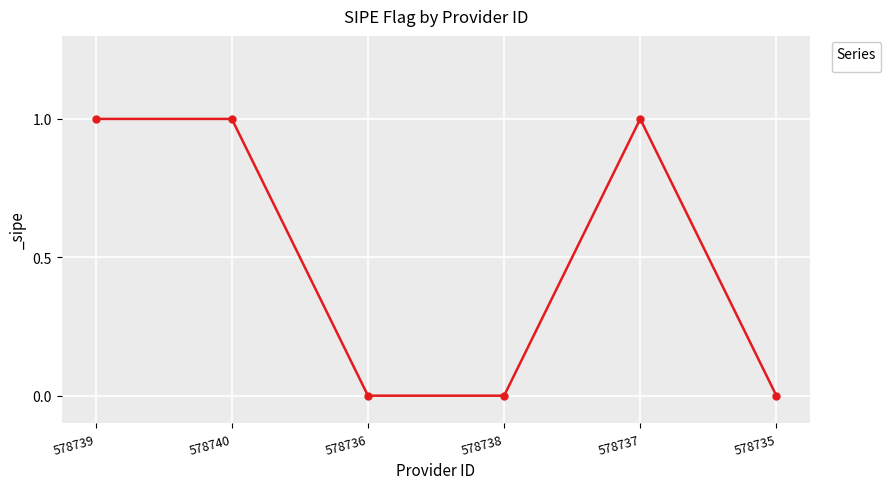

The value at 578737 is 1. True or false?

True